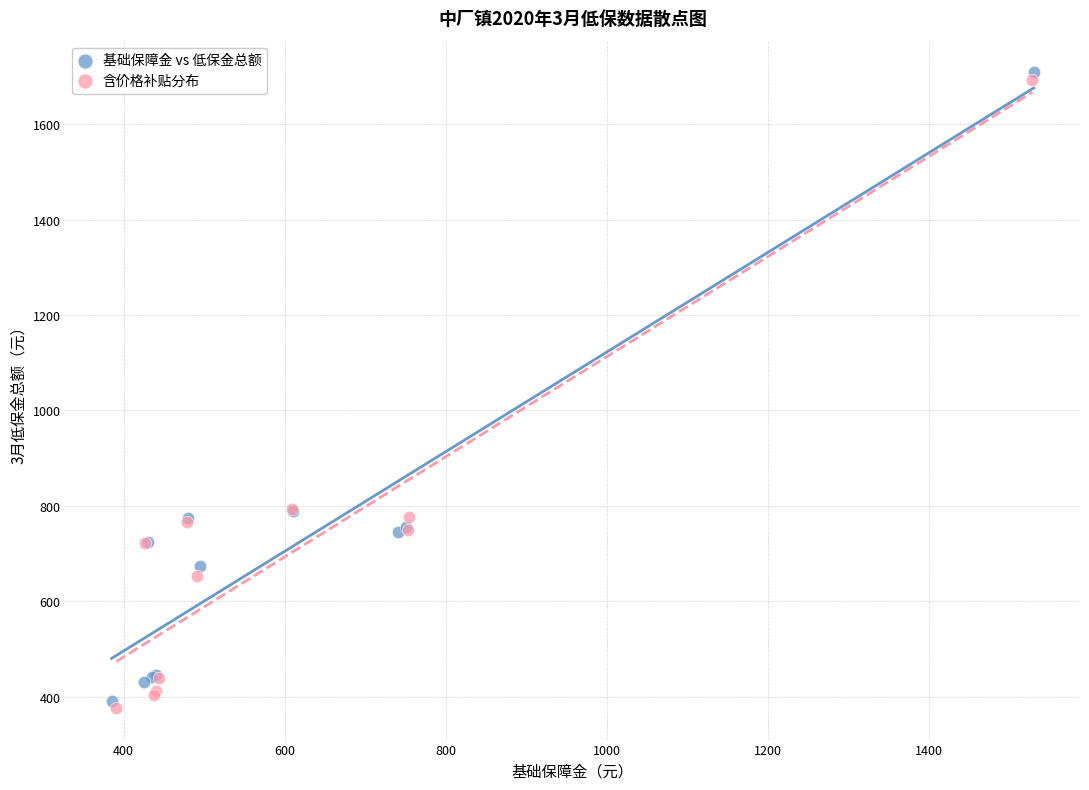

What are all the series names shown in the legend?

基础保障金 vs 低保金总额, 含价格补贴分布